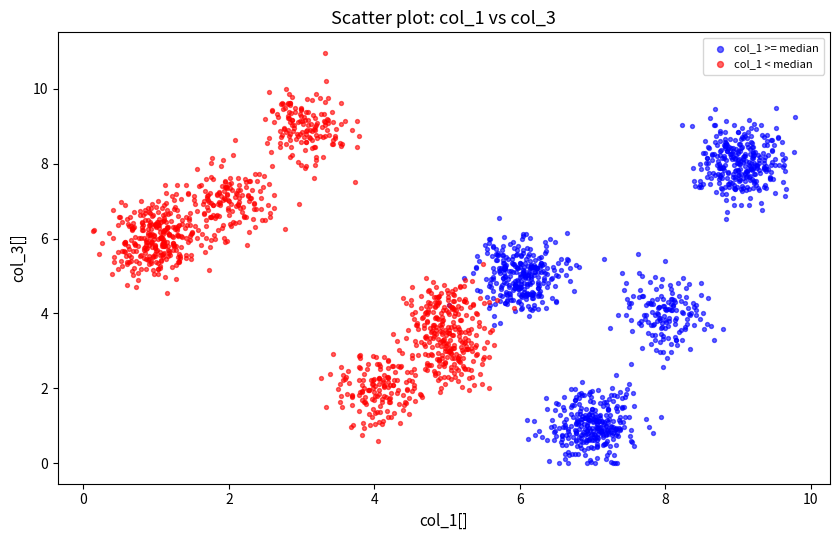

Which series has the largest Y range (max minus min)?

col_1 < median